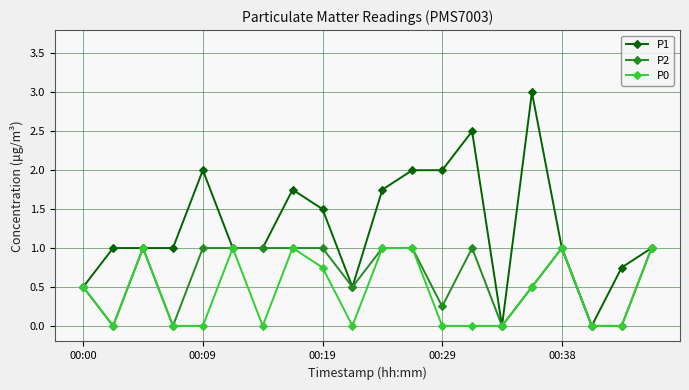

Does the chart display data point markers on the line(s)?

Yes